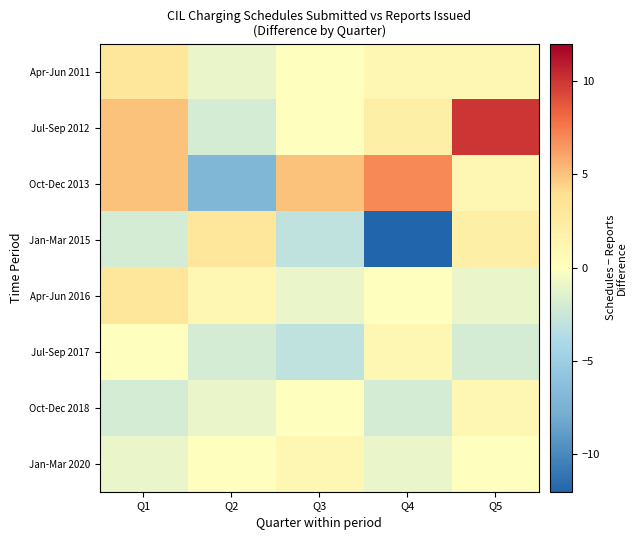

Rank the series at Q3 from highest to lowest value.

Oct-Dec 2013, Jan-Mar 2020, Apr-Jun 2011, Jul-Sep 2012, Oct-Dec 2018, Apr-Jun 2016, Jan-Mar 2015, Jul-Sep 2017